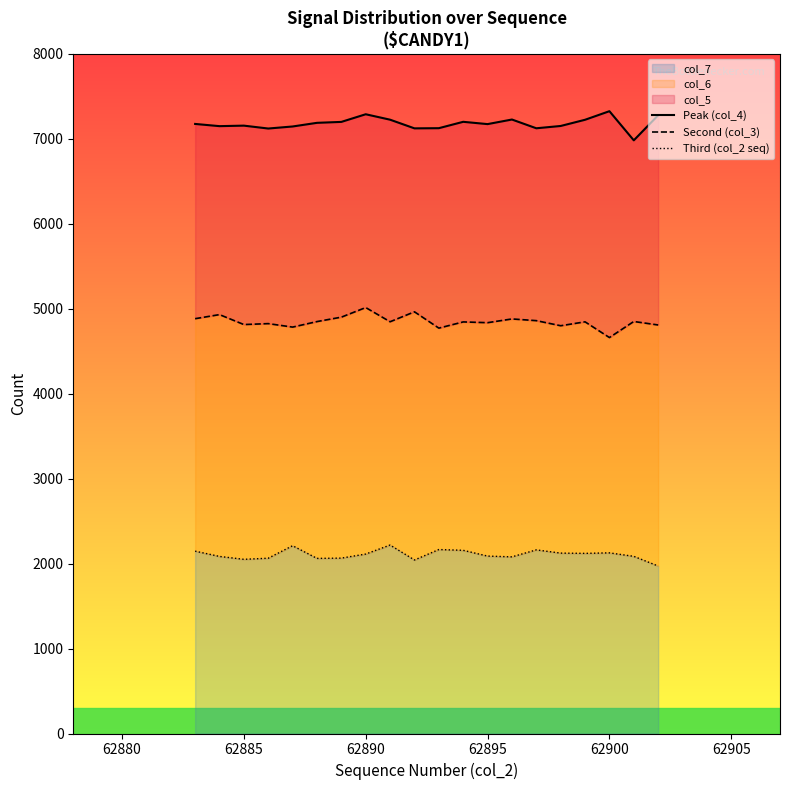

Does the chart display data point markers on the line(s)?

No